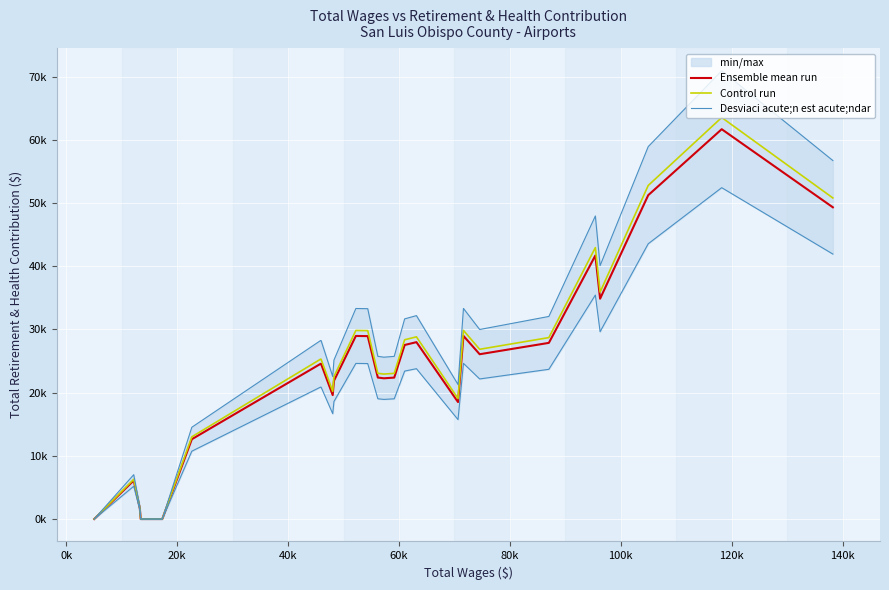

The value of Control run at 19 is 34054.7. True or false?

False